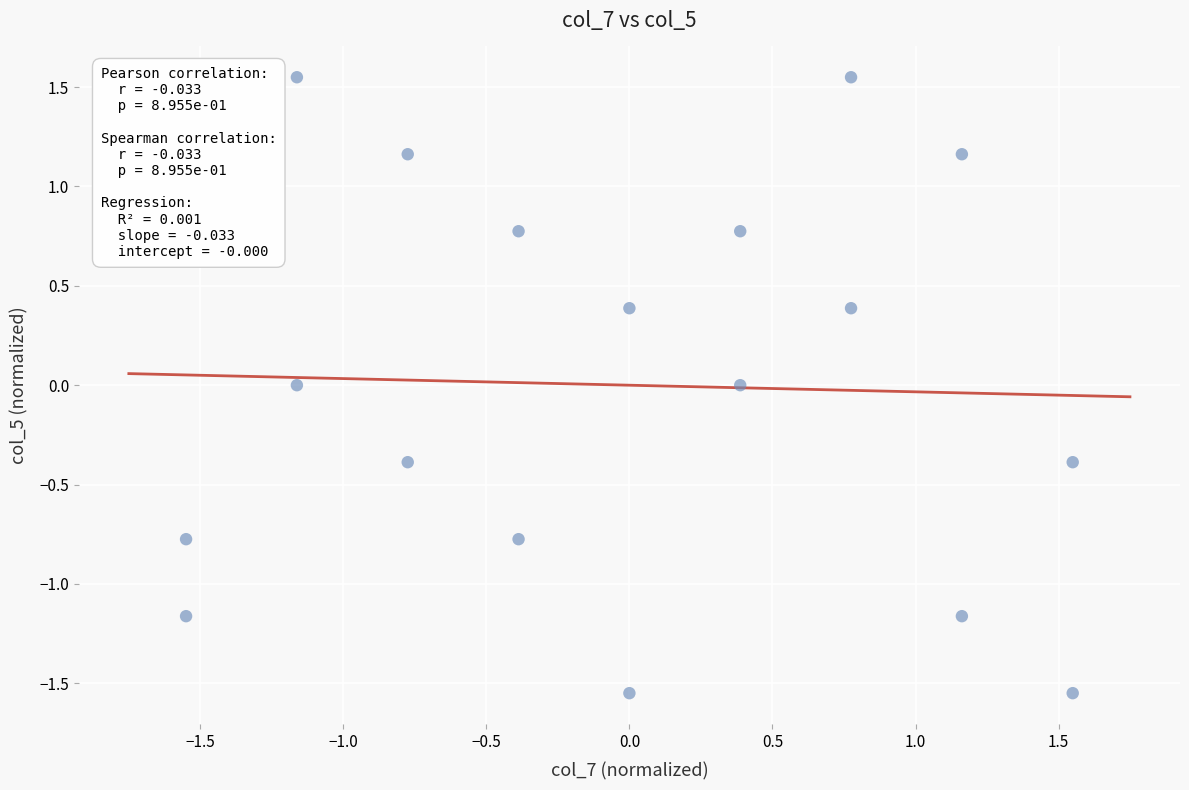

What is the range of X values (max minus min)?

3.1